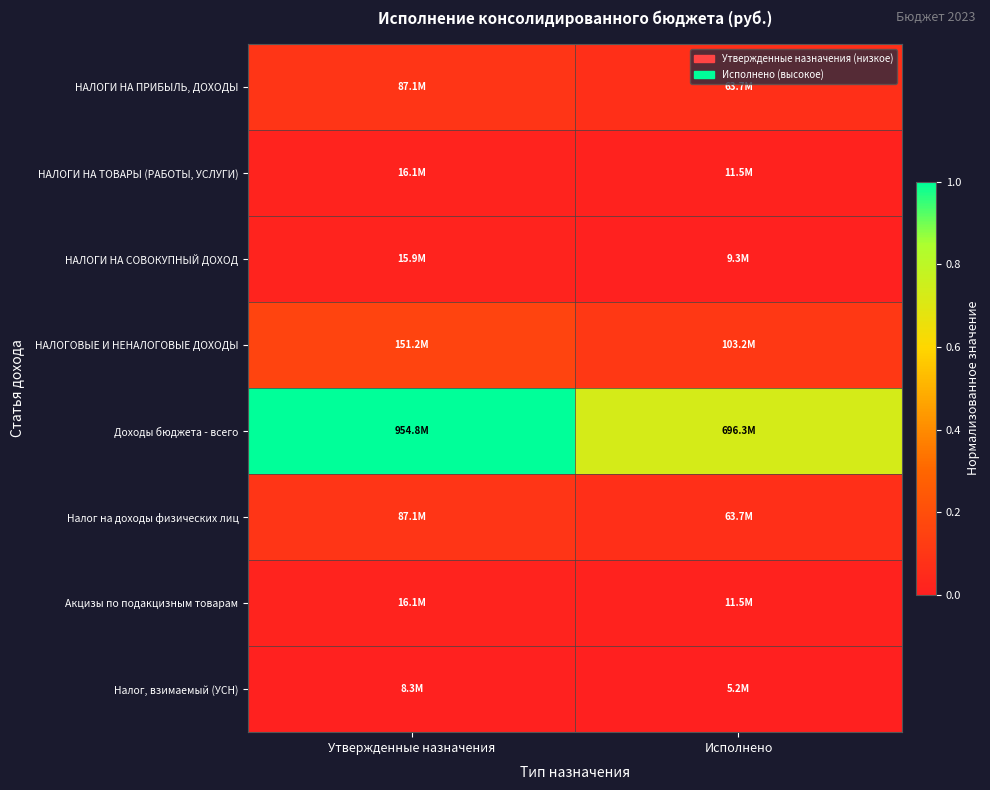

List the series in order of their peak value, highest first.

Доходы бюджета - всего, НАЛОГОВЫЕ И НЕНАЛОГОВЫЕ ДОХОДЫ, НАЛОГИ НА ПРИБЫЛЬ, ДОХОДЫ, Налог на доходы физических лиц, НАЛОГИ НА ТОВАРЫ (РАБОТЫ, УСЛУГИ), Акцизы по подакцизным товарам, НАЛОГИ НА СОВОКУПНЫЙ ДОХОД, Налог, взимаемый (УСН)